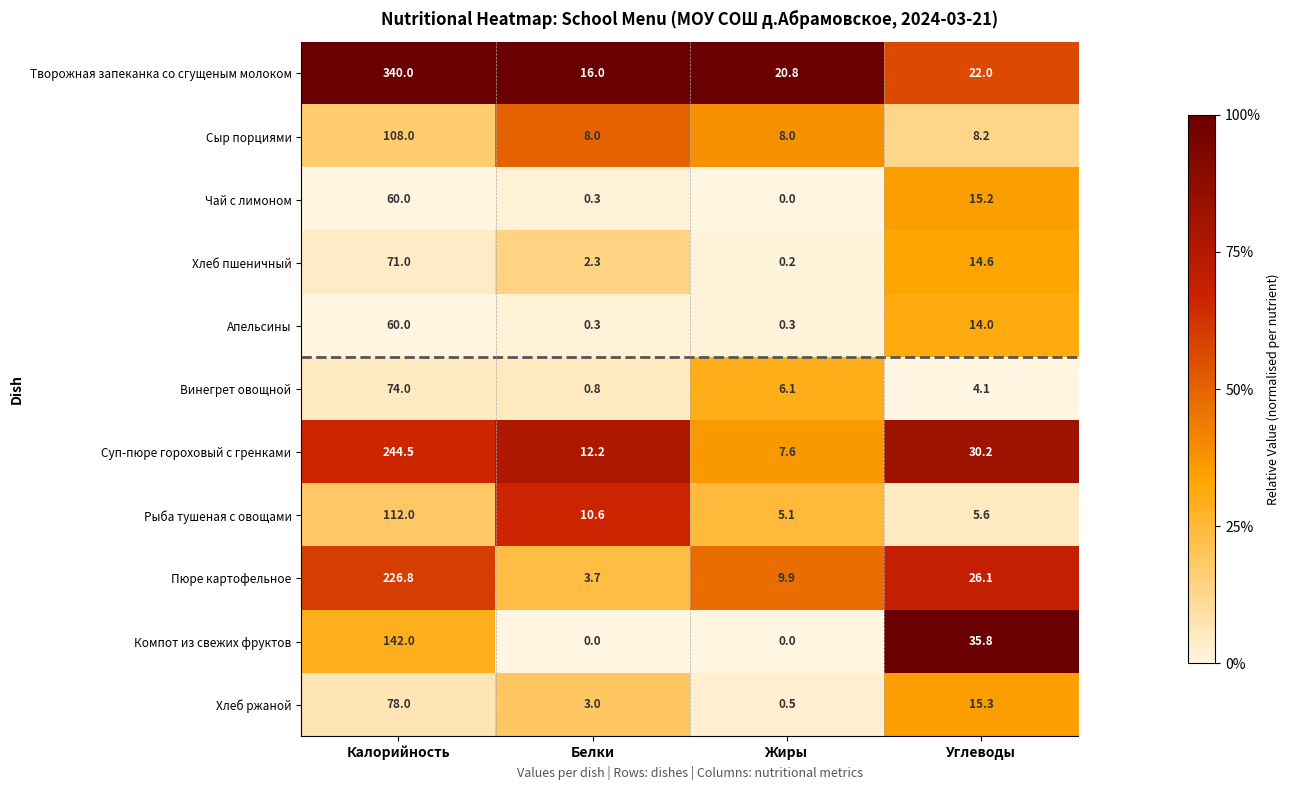

Is it true that Компот из свежих фруктов equals 202.5 at Калорийность?

False